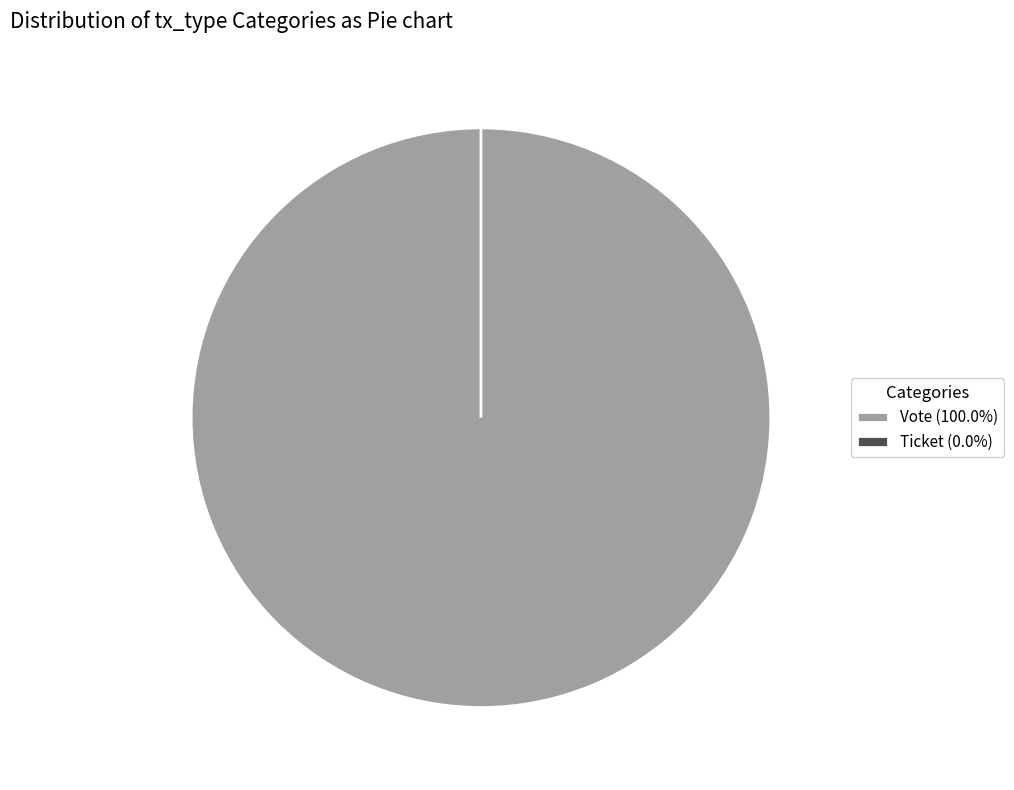

What is the majority slice?

Vote